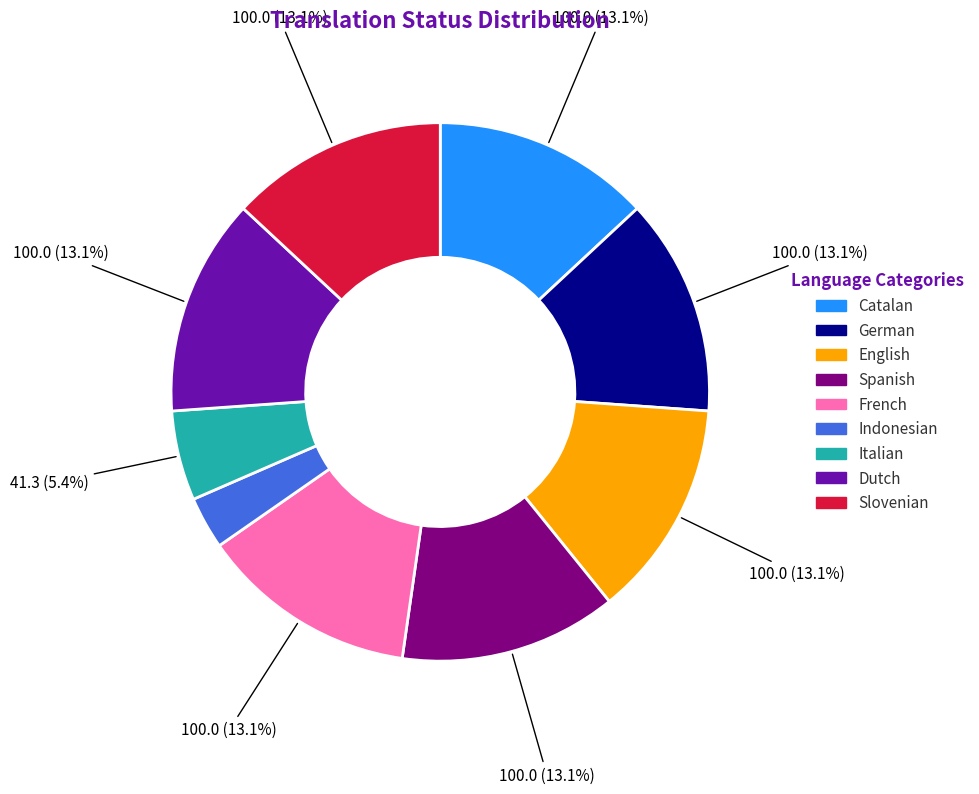

To the nearest percent, what portion does Catalan represent?

13%